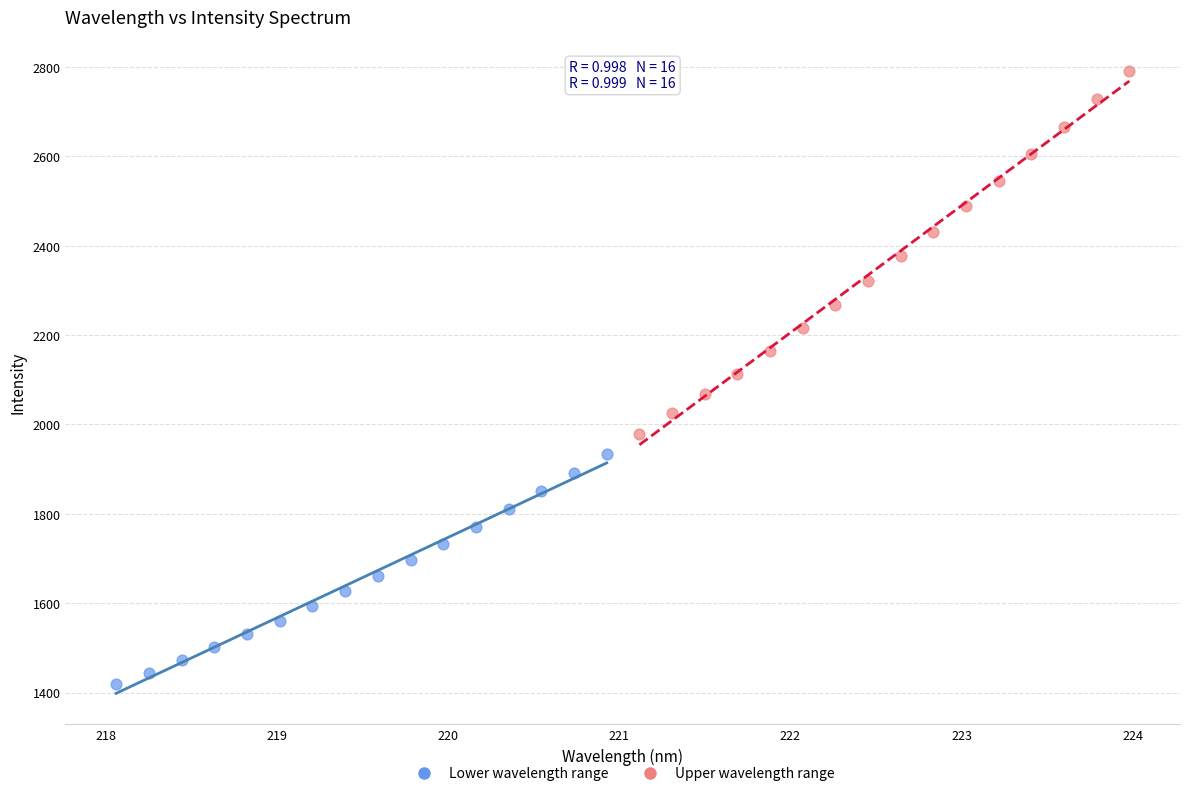

Which series has the largest Y range (max minus min)?

Upper wavelength range